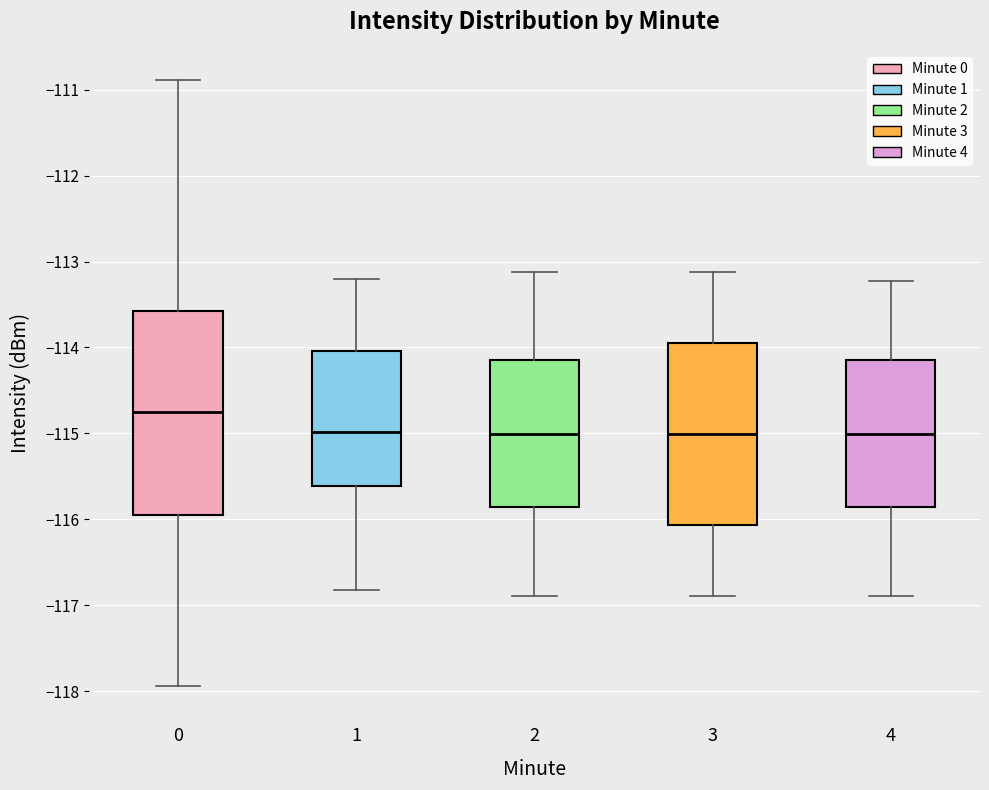

Where does the upper whisker of the box at x = 1 end on the y-axis? The values are not printed on the chart, so give them approximately, as read against the axis.

-113.2